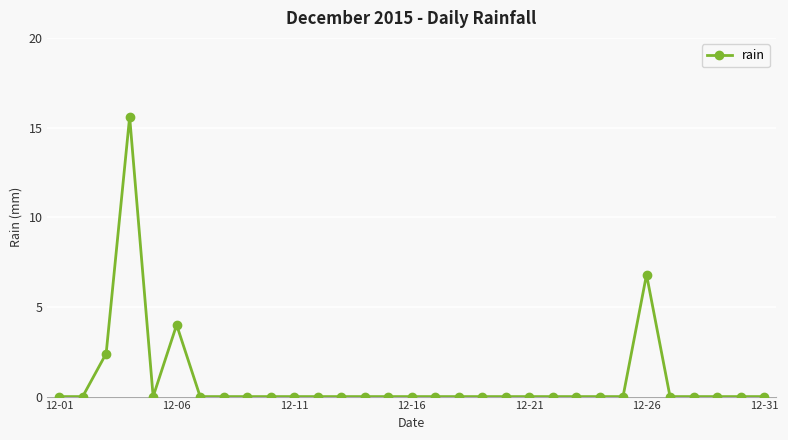

What is the difference between the maximum and minimum values?

15.6